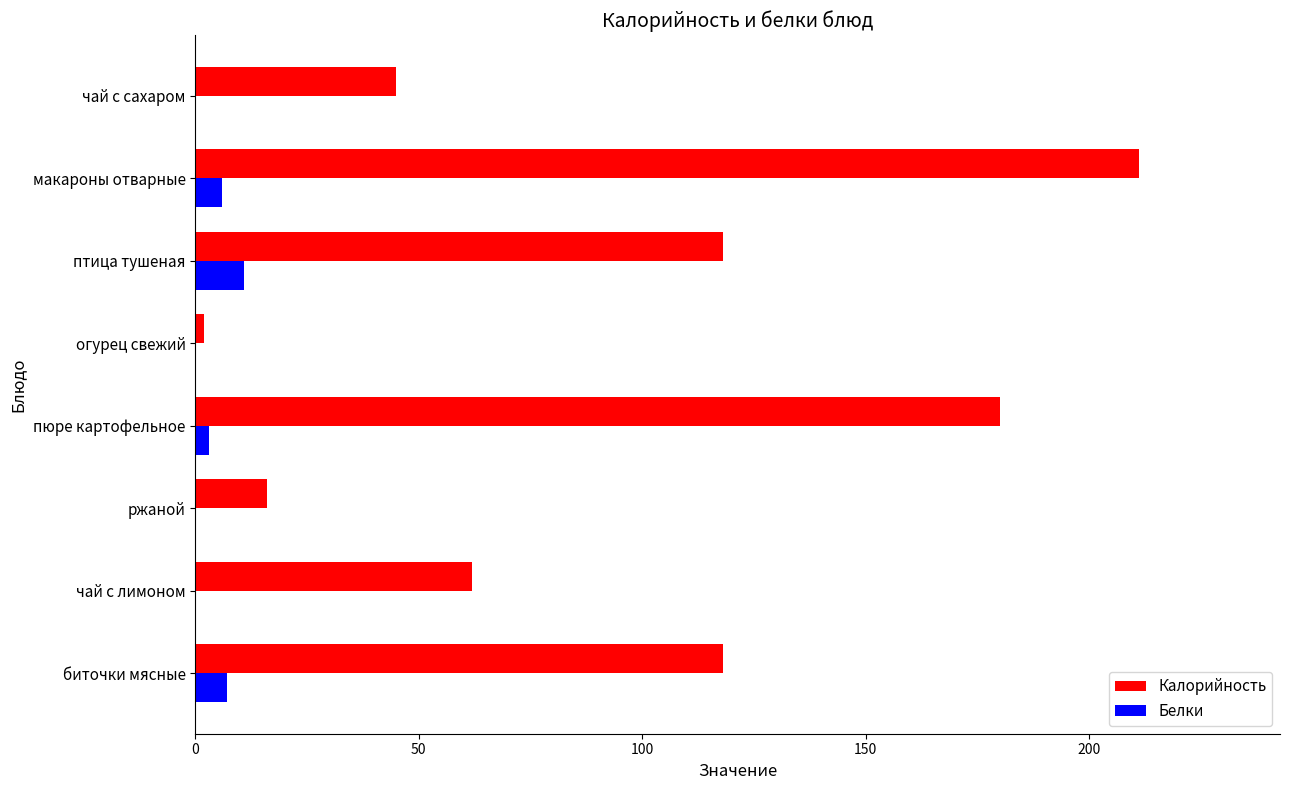

Is the value of Калорийность at биточки мясные greater than the value of Белки at огурец свежий?

Yes